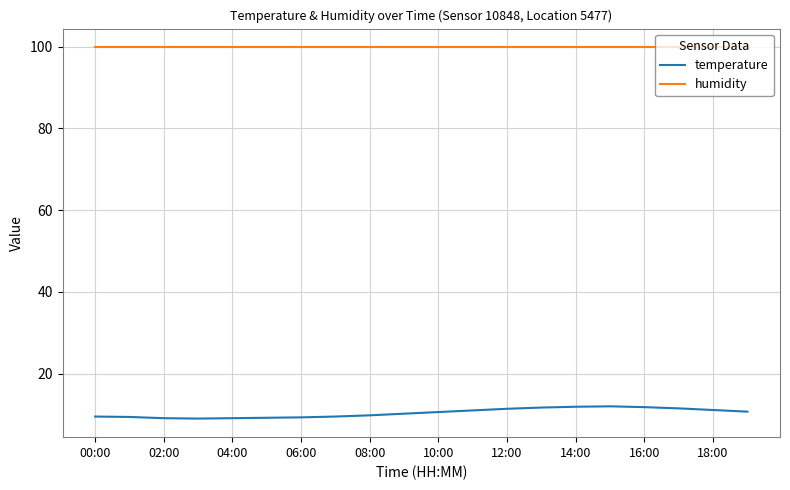

Which series has the largest range (max minus min)?

temperature